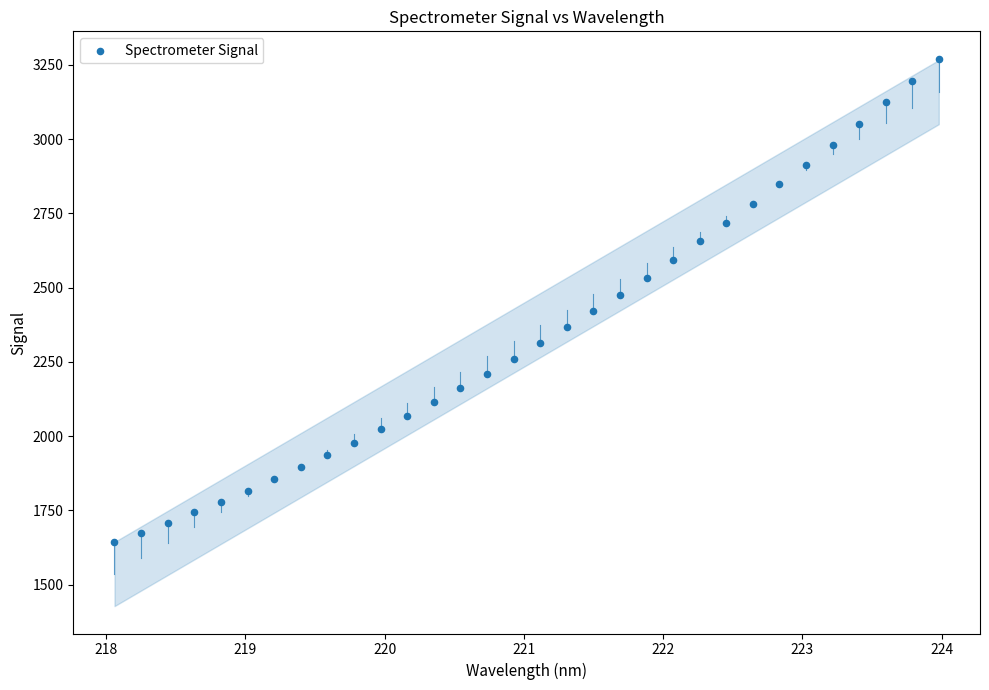

What is the range of Y values (max minus min)?

1627.4